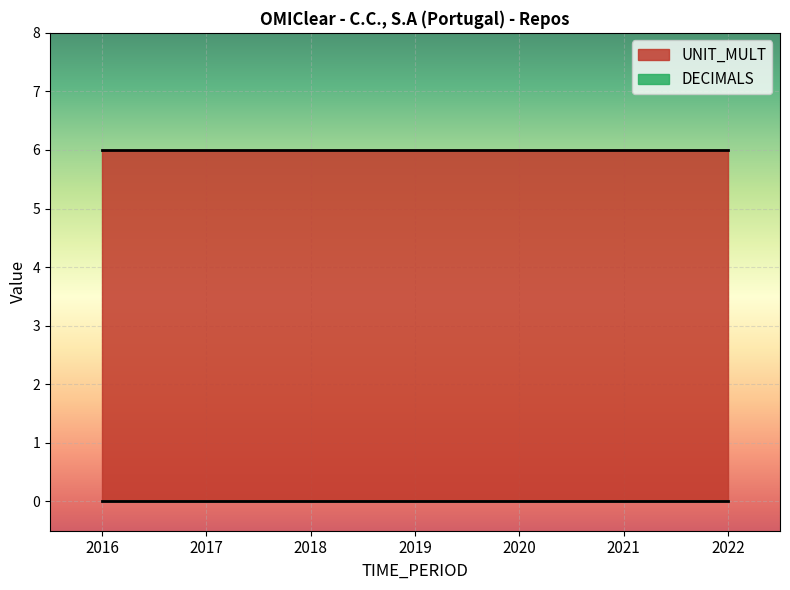

What is the sum of the UNIT_MULT values at 2022 and 2021?

12